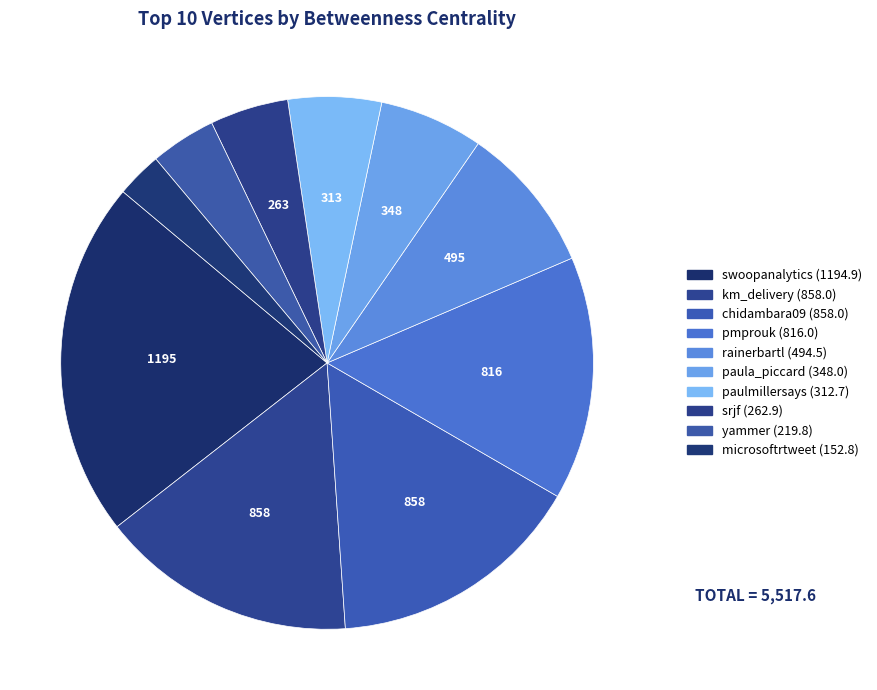

Is there a majority slice in this chart?

No